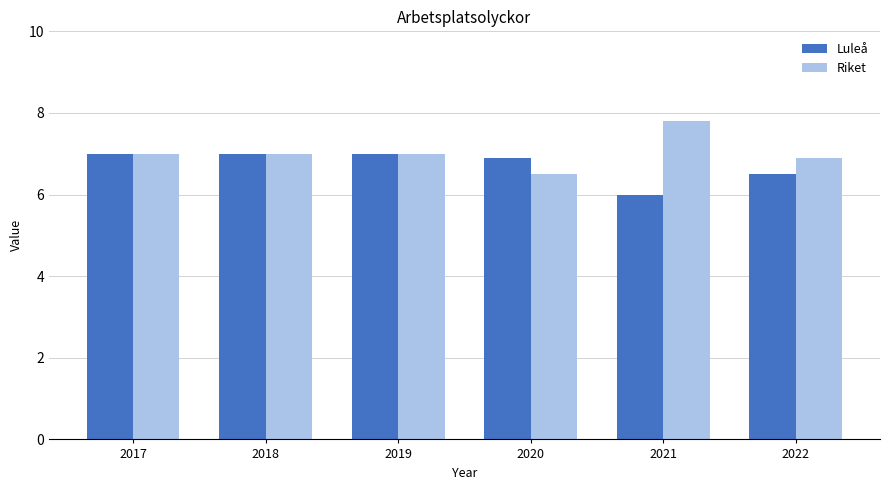

What is the minimum value for Luleå?

6.0